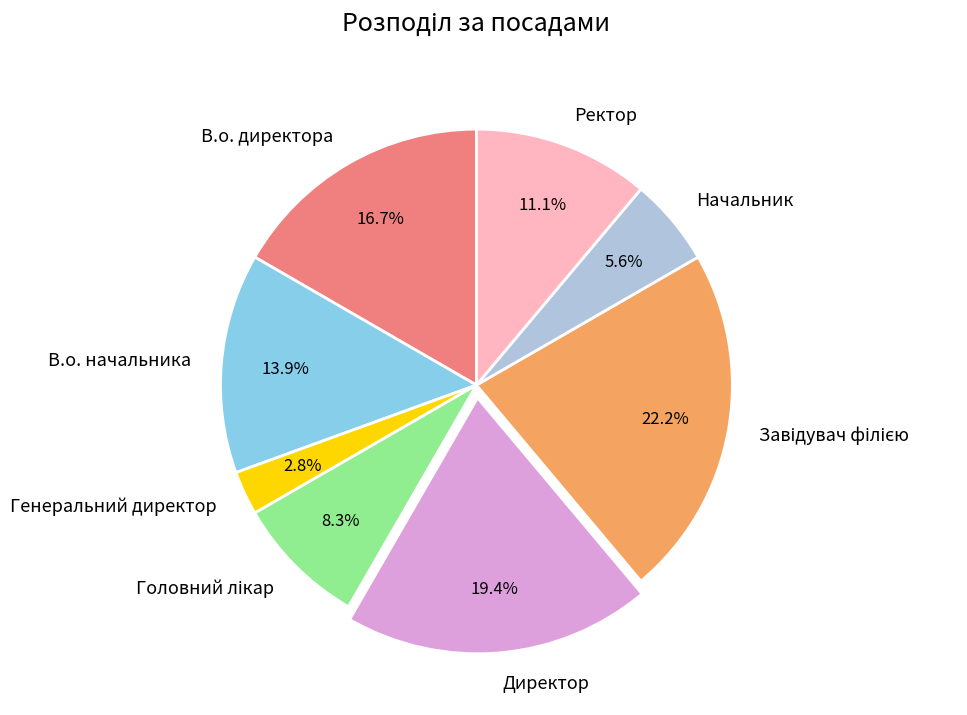

What is the smallest slice in the pie chart?

Генеральний директор